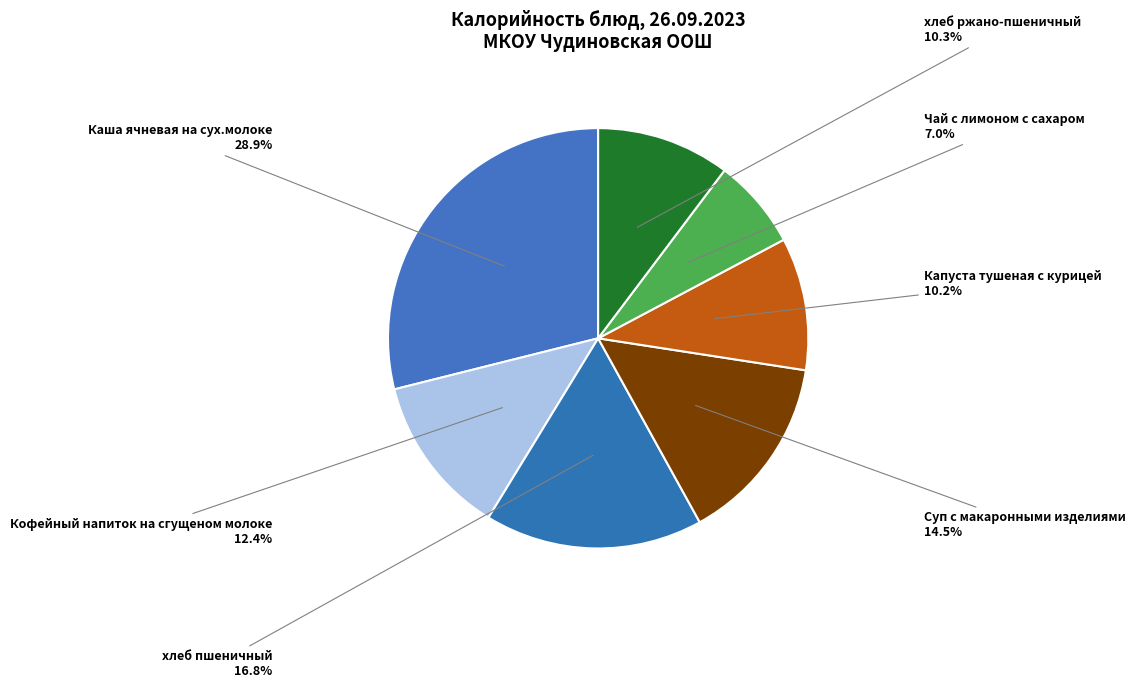

How many segments does this pie chart have?

7